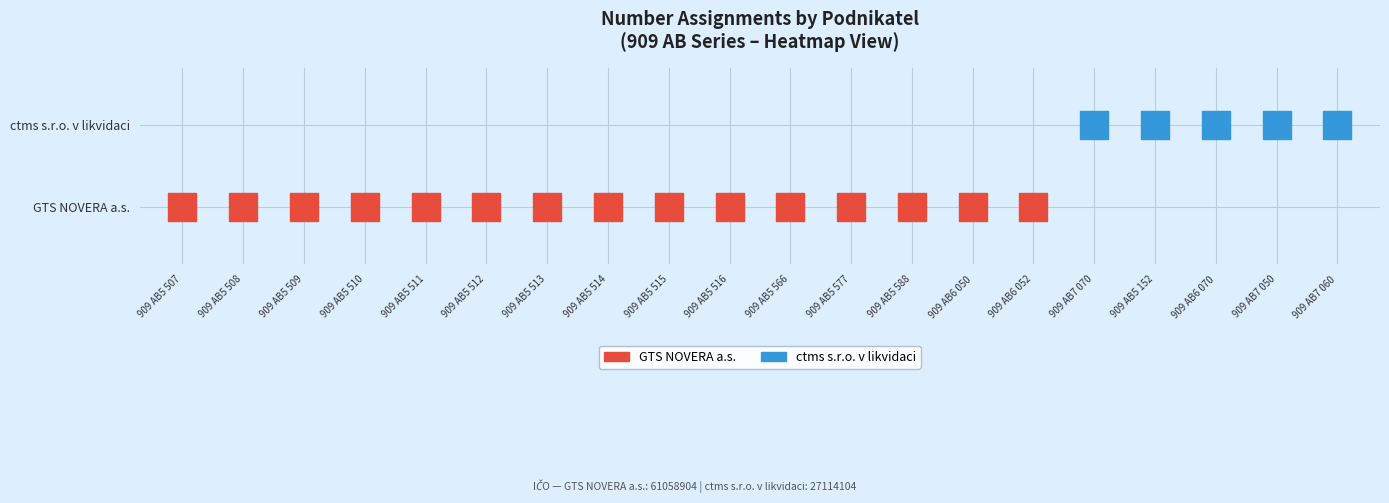

What is the approximate value of GTS NOVERA a.s. at 909 AB5 509?

1